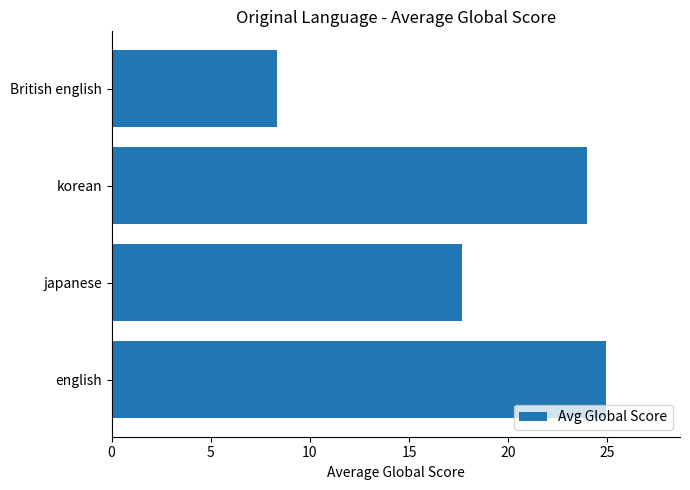

Rank the categories by value from highest to lowest.

english, korean, japanese, British english